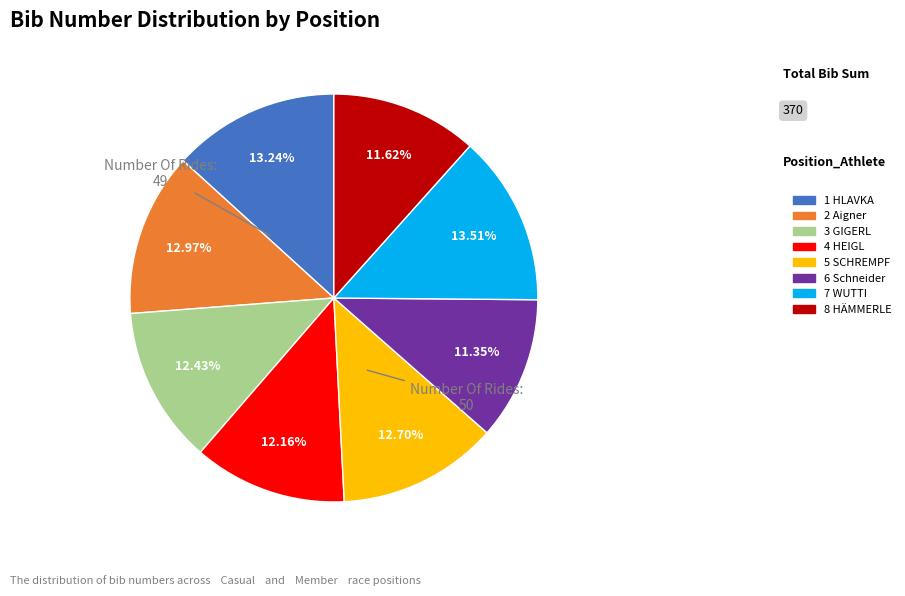

Does any single category account for the majority?

No